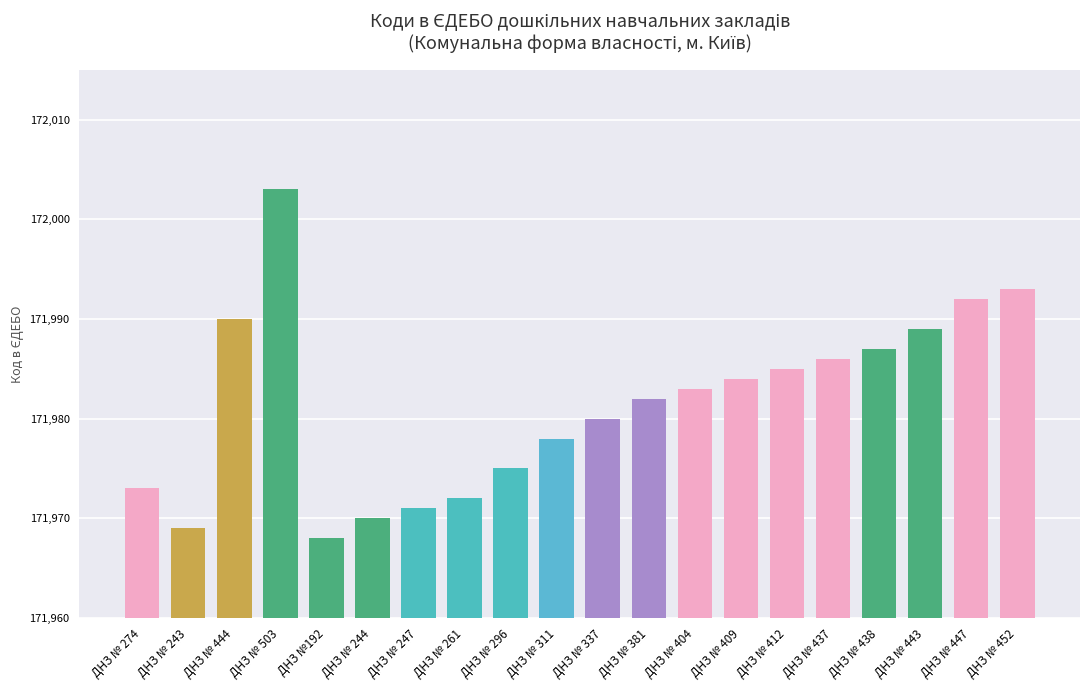

Where does the data first go above 171983?

ДНЗ № 444